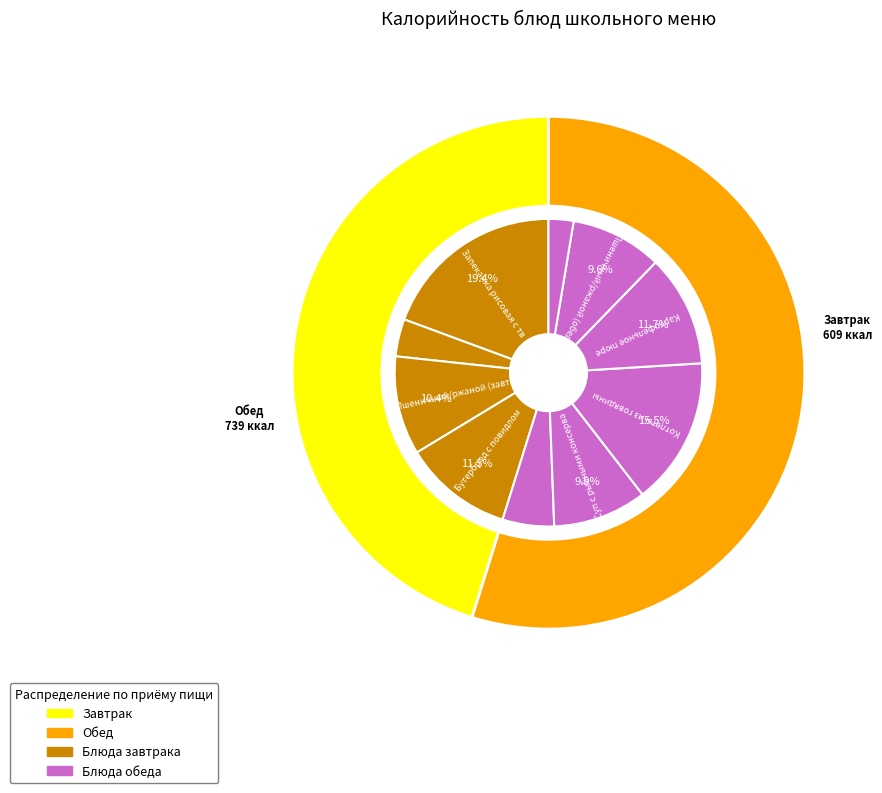

To the nearest percent, what is the difference between the largest and smallest slice percentages?

17%